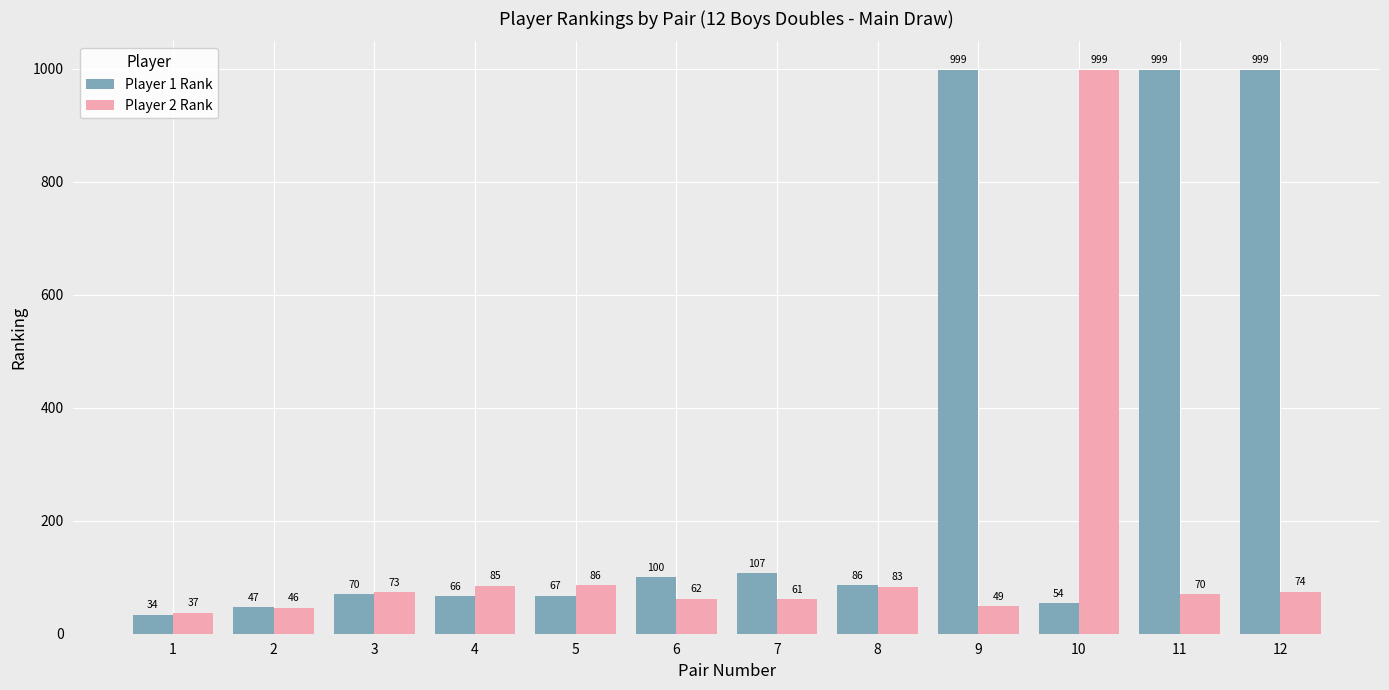

How many categories are shown in the chart?

12